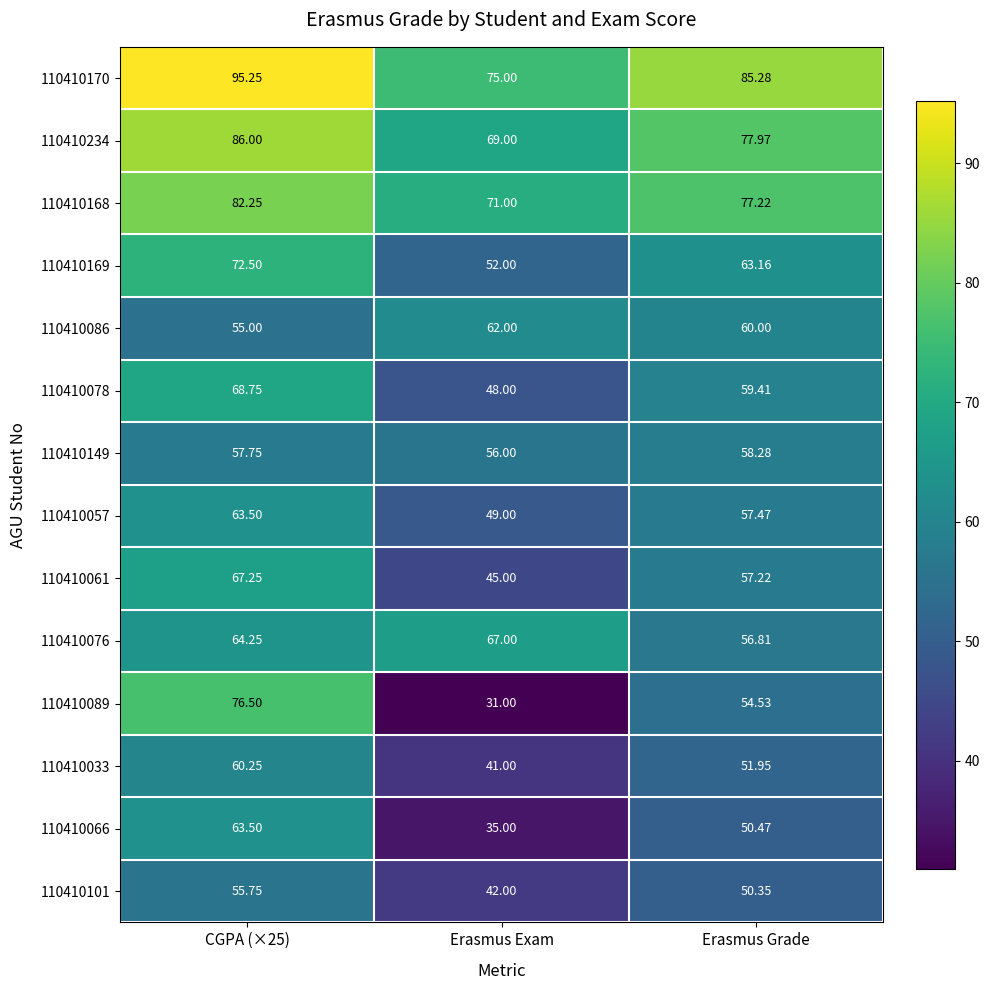

Where does the 110410086 series first go above 60?

Erasmus Exam